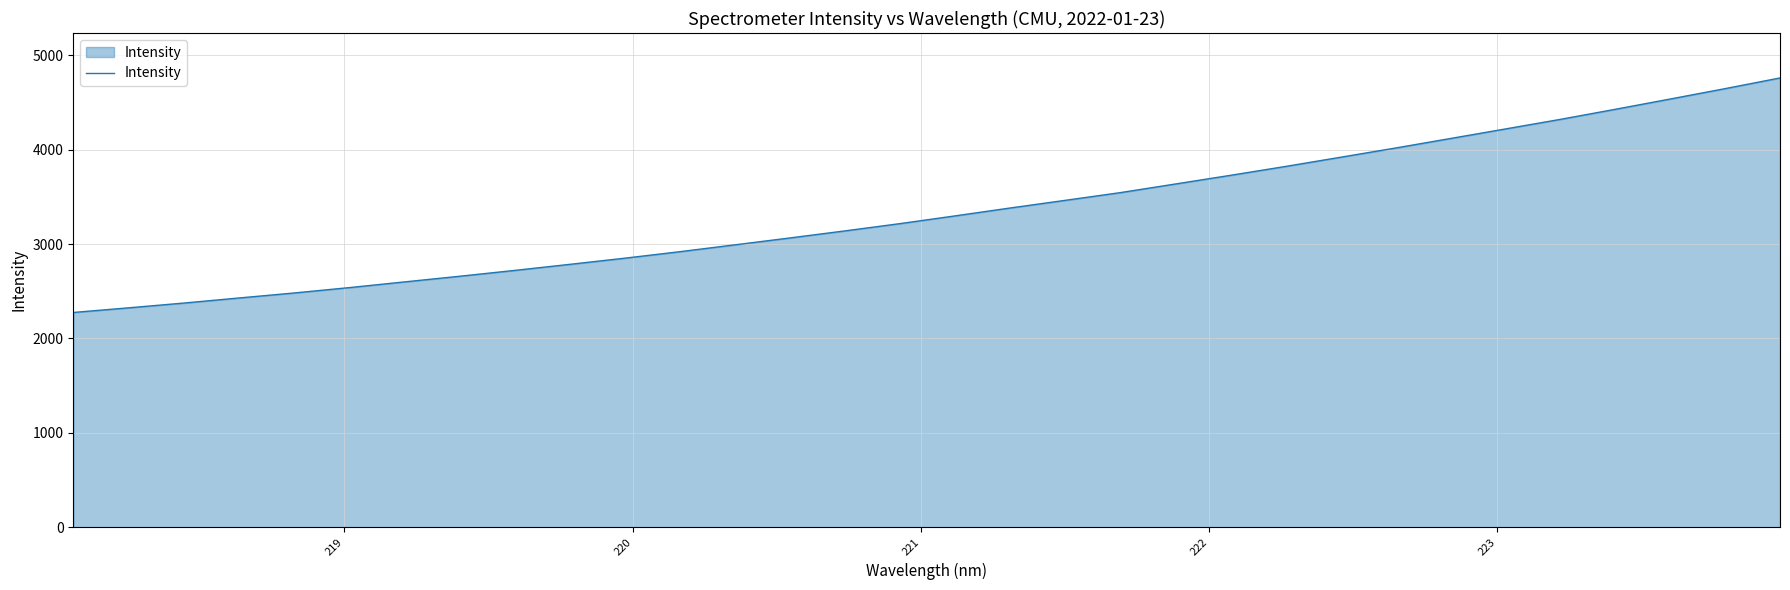

What is the difference between the maximum and minimum values?

2486.1